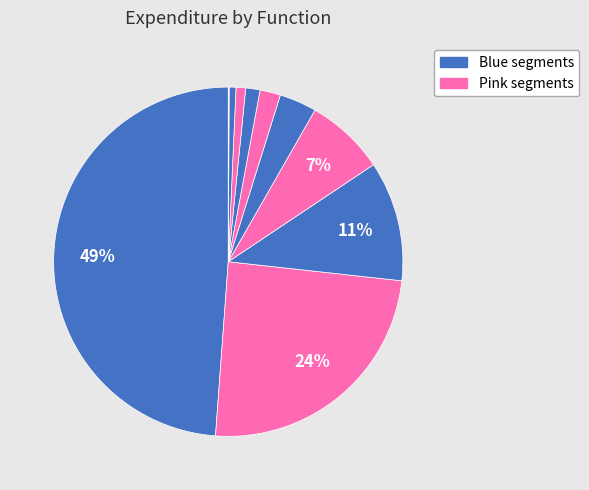

Which slice is the largest?

HEALTH AND HUMAN SERVICES